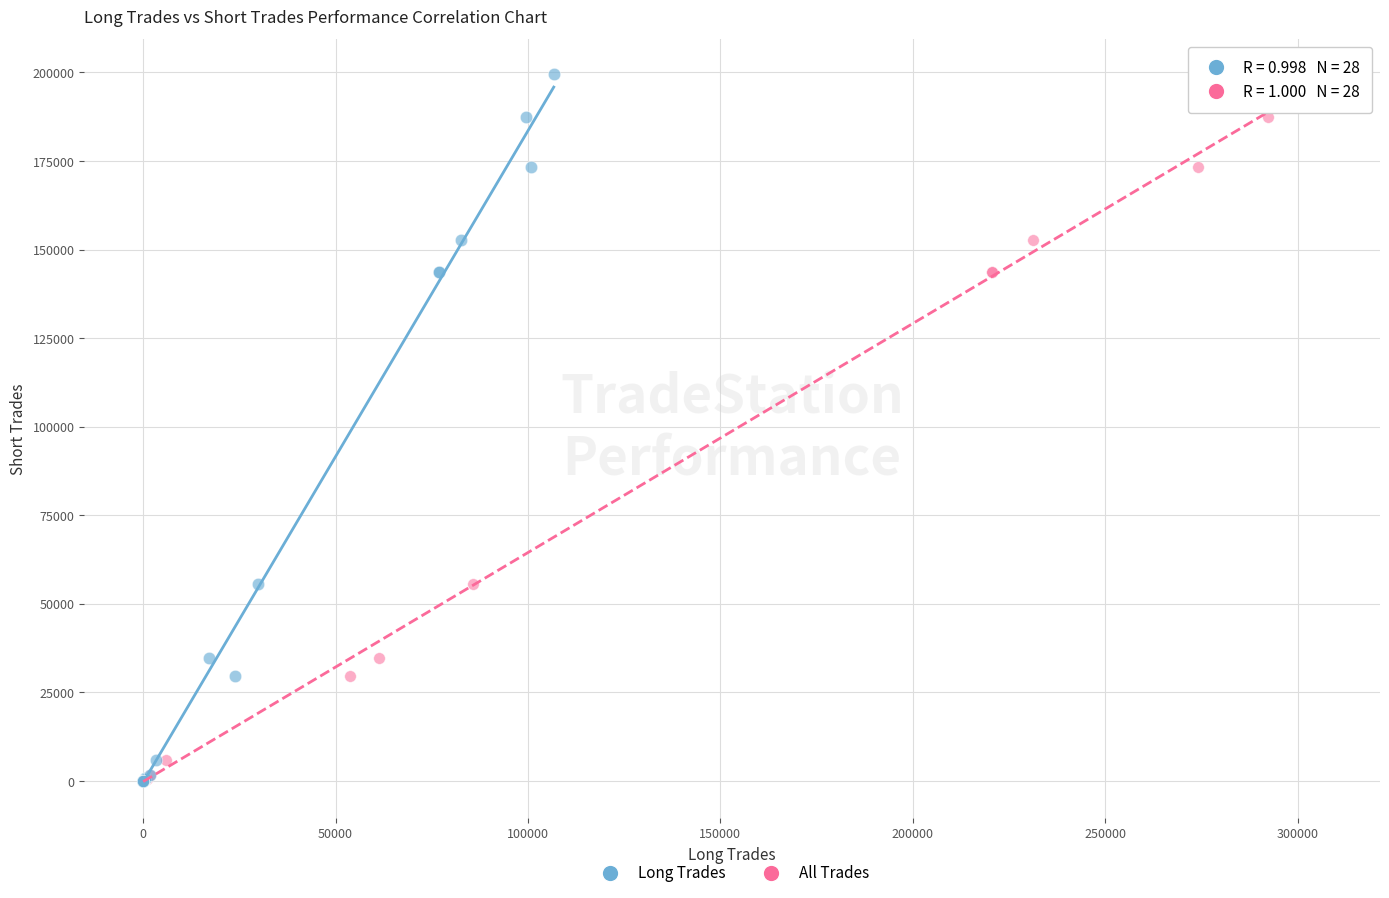

What are all the series names shown in the legend?

Long Trades, All Trades